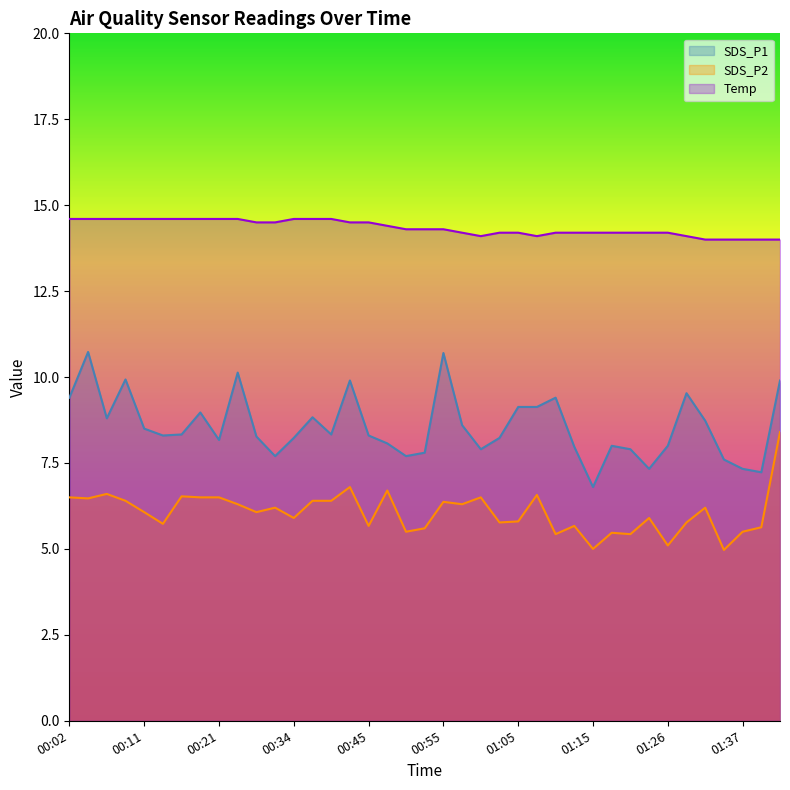

How many data points does each series have?

39